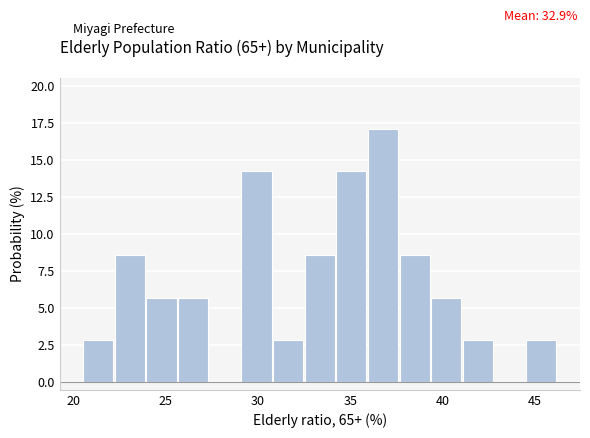

Around what value on the x-axis is the tallest bar? Give the approximate position of its centre, as read against the axis.

37.0